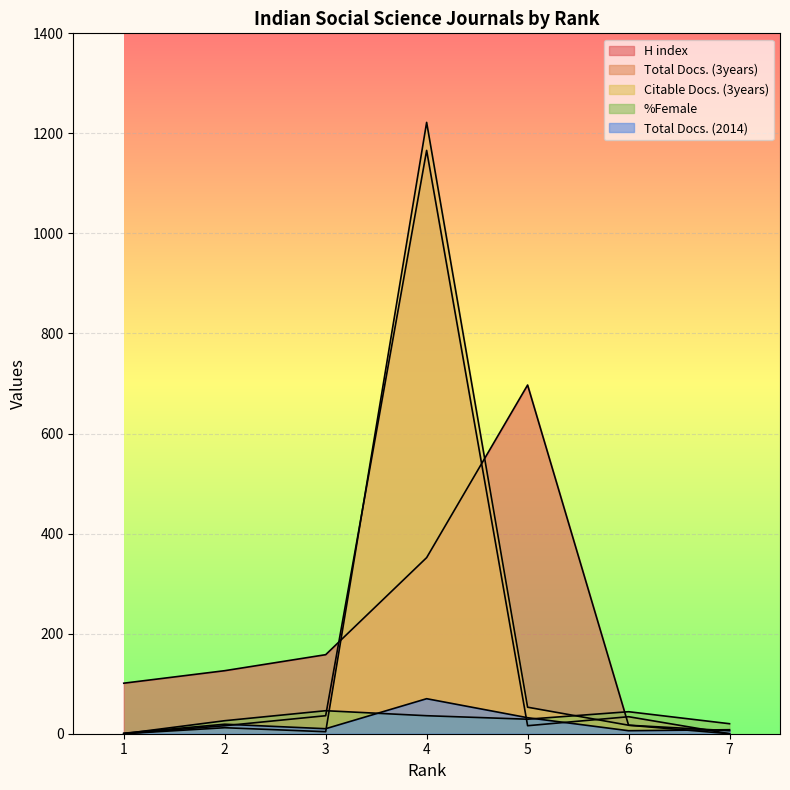

List the labels in order of Total Docs. (2014) value, largest first.

4, 5, 2, 3, 7, 6, 1